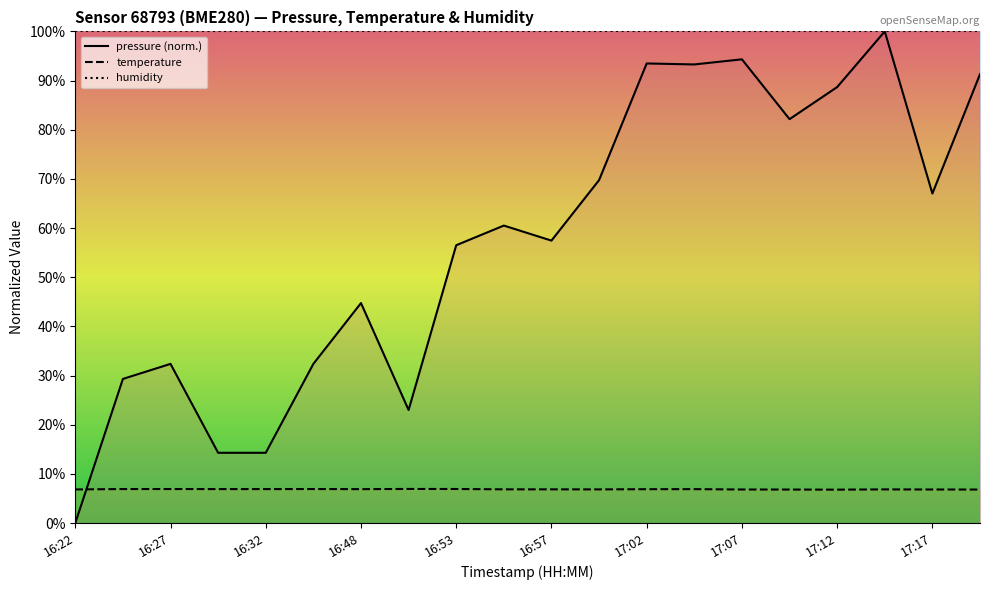

True or false: humidity has more than 0 interior local peaks.

False